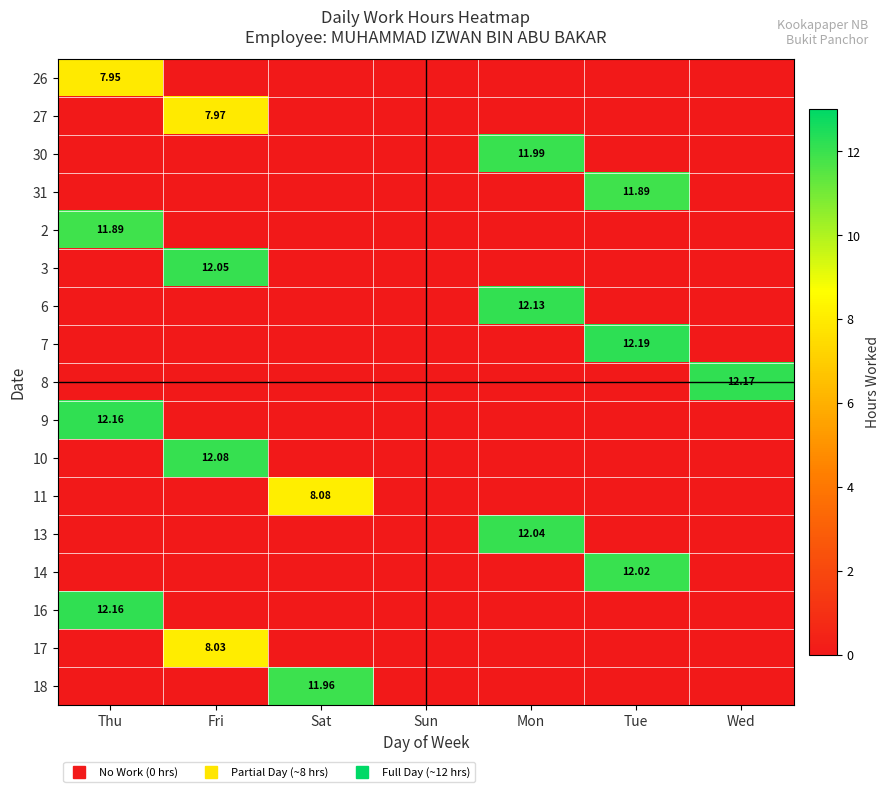

What is the total value across all series at Sat?

20.0